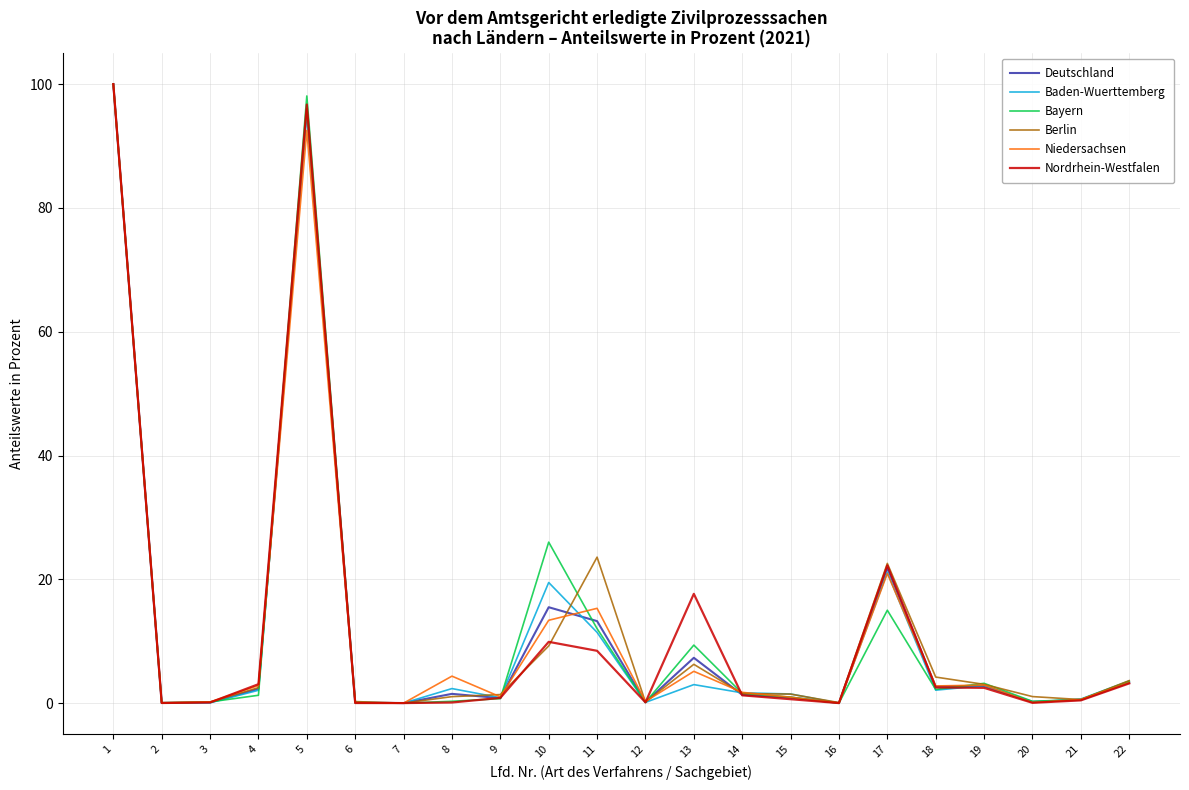

Which series changed the most between 5 and 17?

Bayern